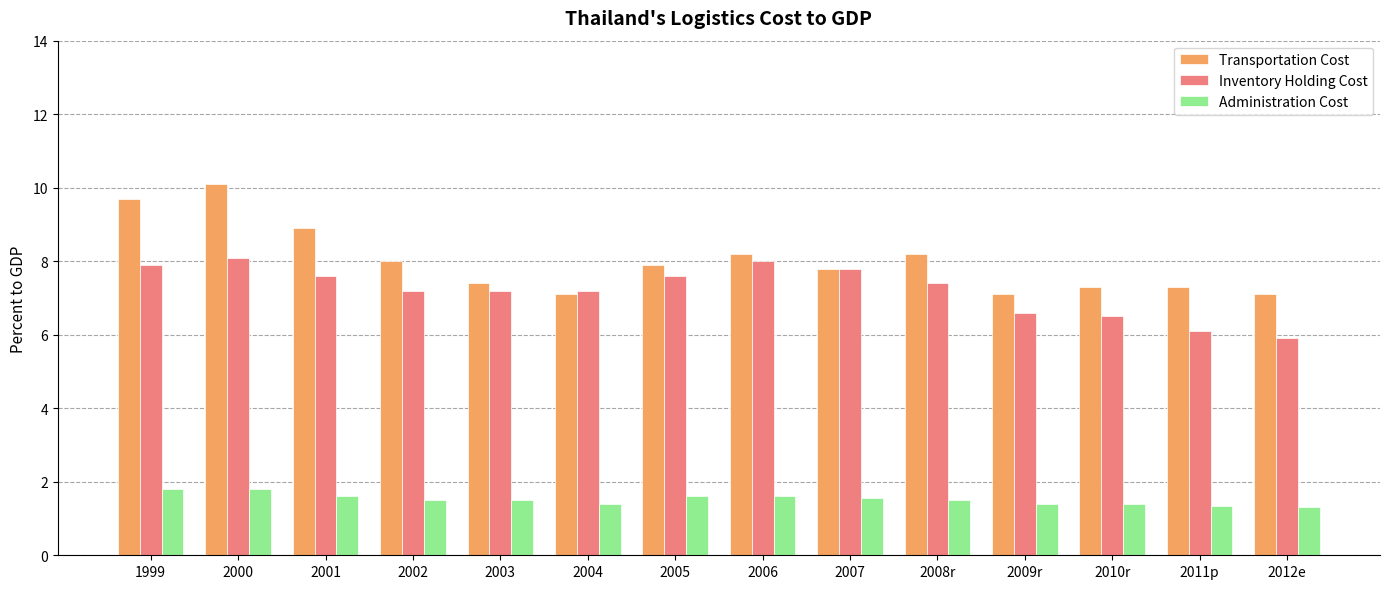

Does the chart contain stacked bars?

No